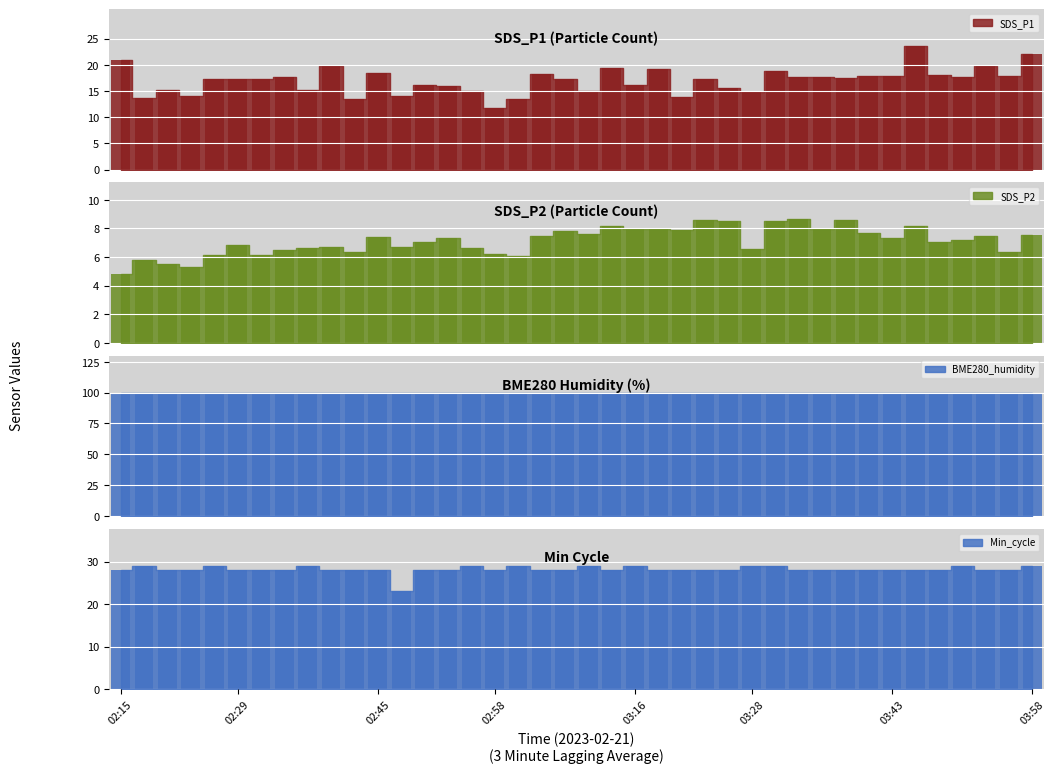

What is the label of the 36th bar from the left?

03:48